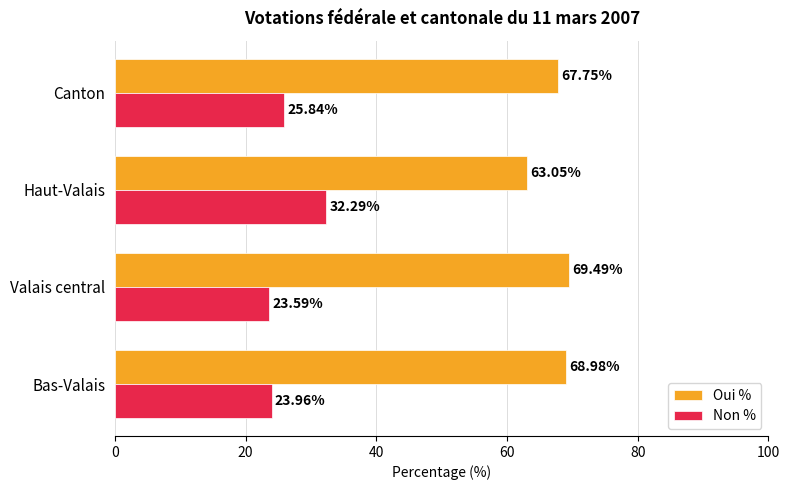

What are all the series names shown in the legend?

Oui %, Non %